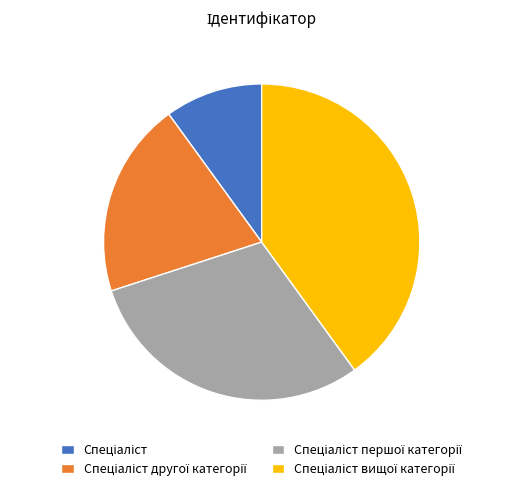

Is there any slice that represents more than half of the pie?

No